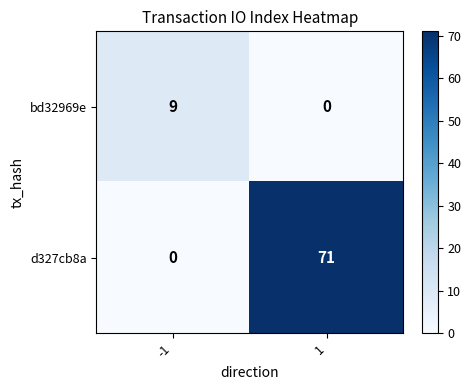

What is the difference between the d327cb8a values at 1 and -1?

71